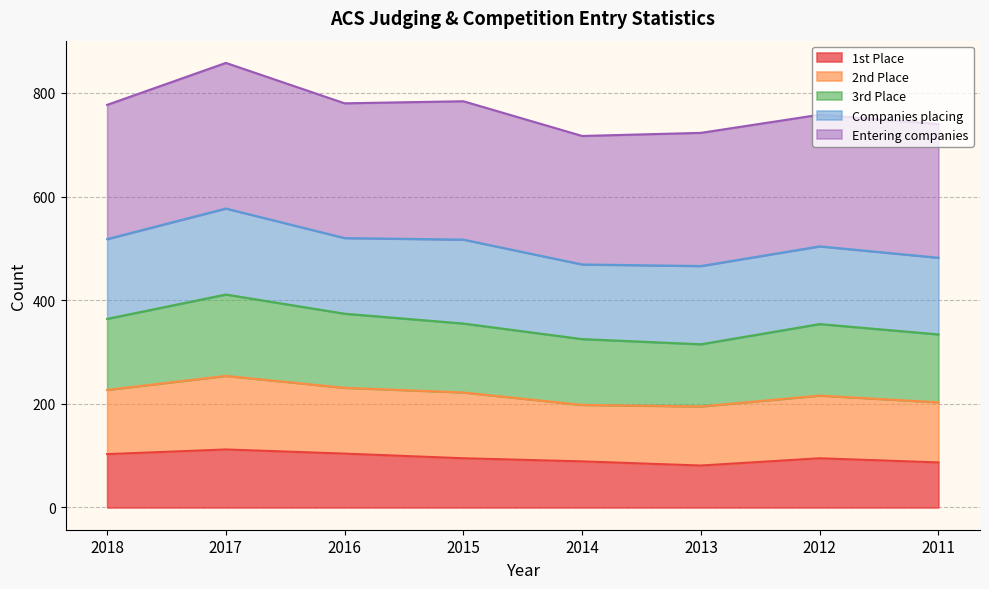

True or false: 2nd Place and 1st Place cross at least once.

False